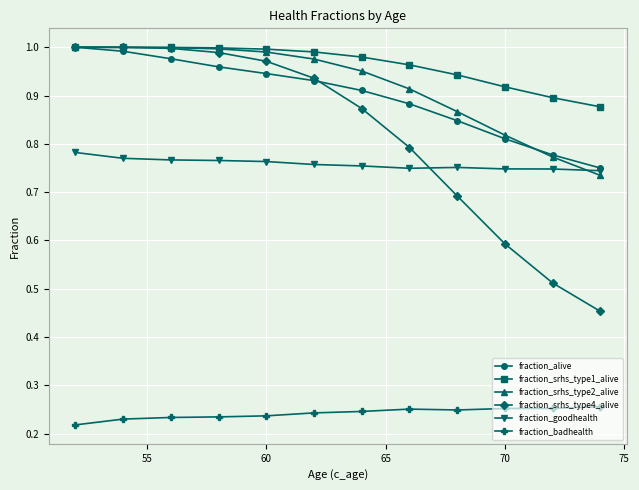

Which series has the widest spread of values?

fraction_srhs_type4_alive